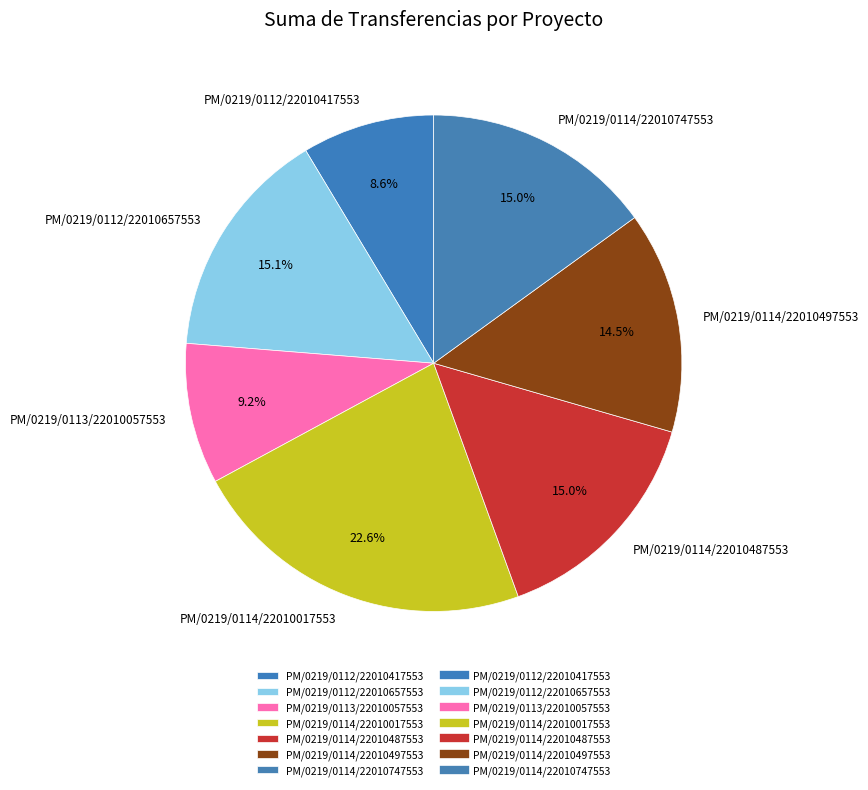

The PM/0219/0114/22010487553 slice represents 15% of the pie. True or false?

True